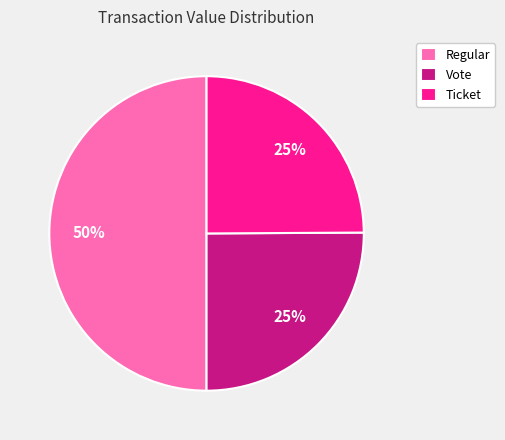

Does Vote represent more than half of the total?

No